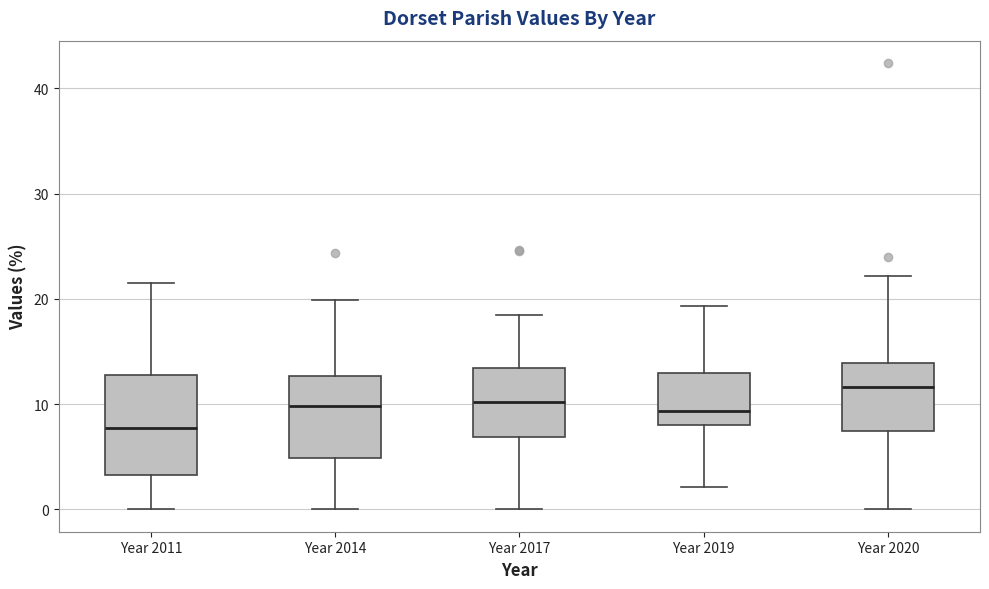

Reading left to right, transcribe this box plot: for each box, give where its median line is, the range the box spans, and where its two whiskers end, as read against the y-axis. The values are not printed on the chart, so give them approximately, as read against the axis.

Year 2011: median 8, box 3 to 13, whiskers 0 to 22
Year 2014: median 10, box 5 to 13, whiskers 0 to 20
Year 2017: median 10, box 7 to 13, whiskers 0 to 18
Year 2019: median 9, box 8 to 13, whiskers 2 to 19
Year 2020: median 12, box 7 to 14, whiskers 0 to 22